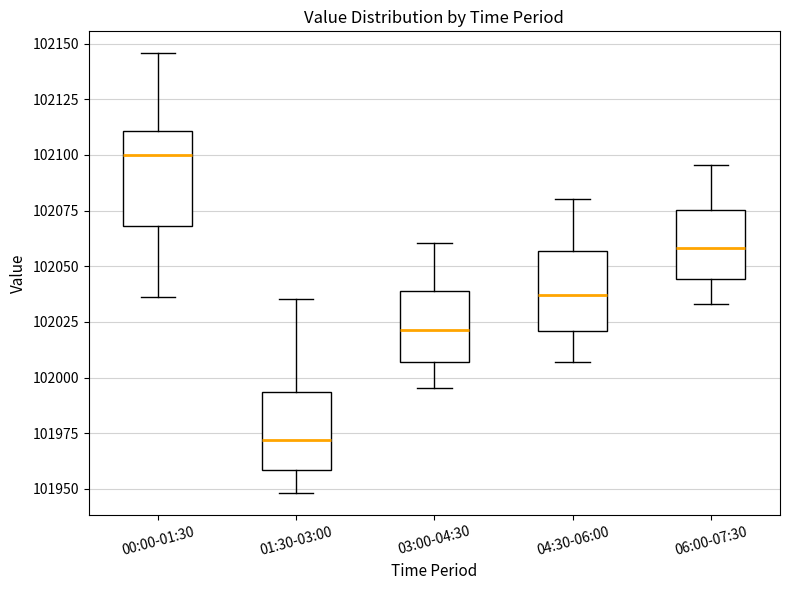

Where does the median line of the box for 04:30-06:00 sit on the y-axis? The values are not printed on the chart, so give them approximately, as read against the axis.

102035